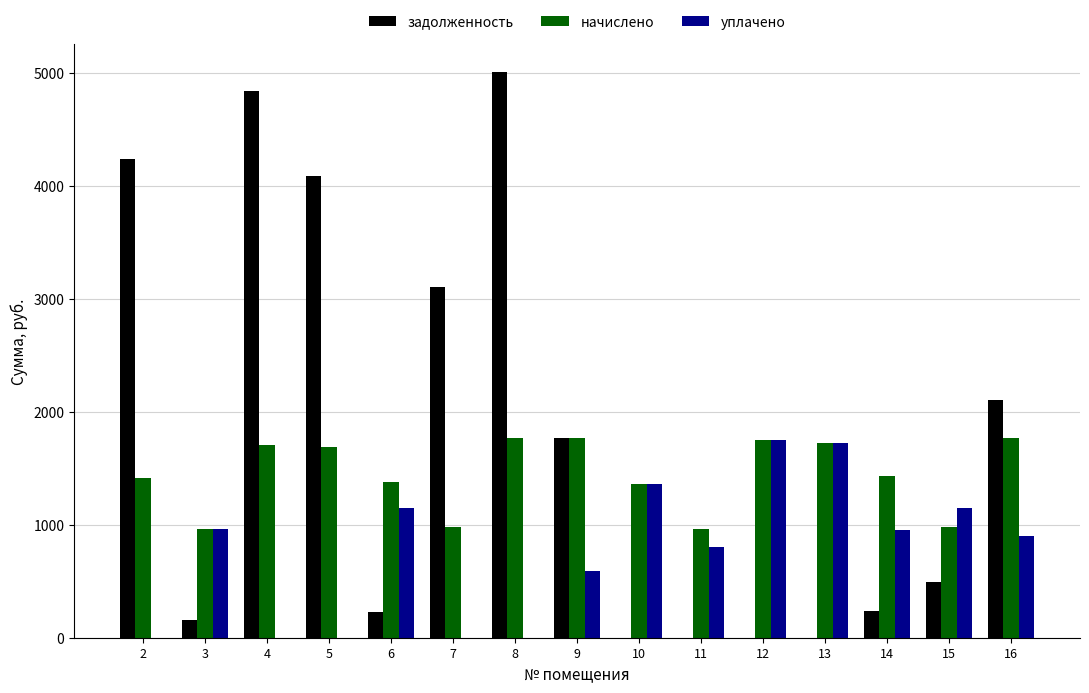

At which label does начислено first exceed 1426?

4